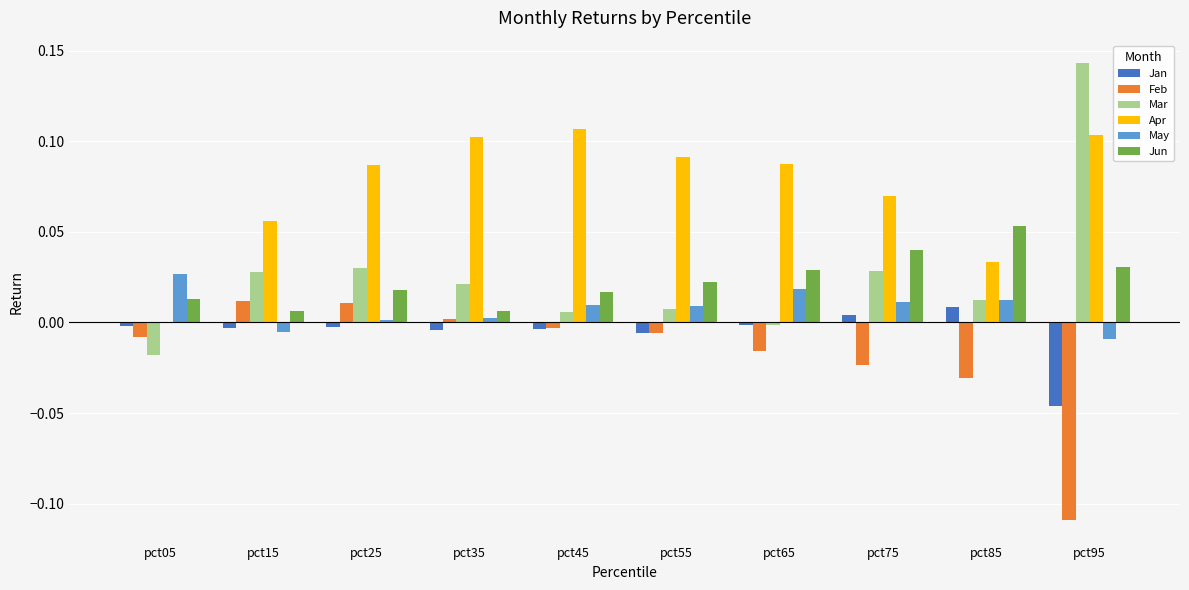

Does the chart contain stacked bars?

No